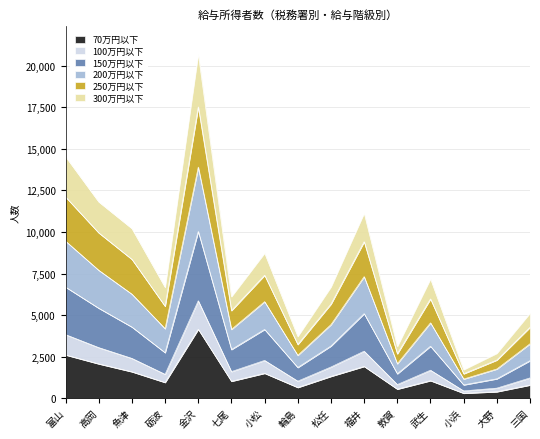

True or false: 200万円以下 has more than 0 points higher than both neighbors.

True